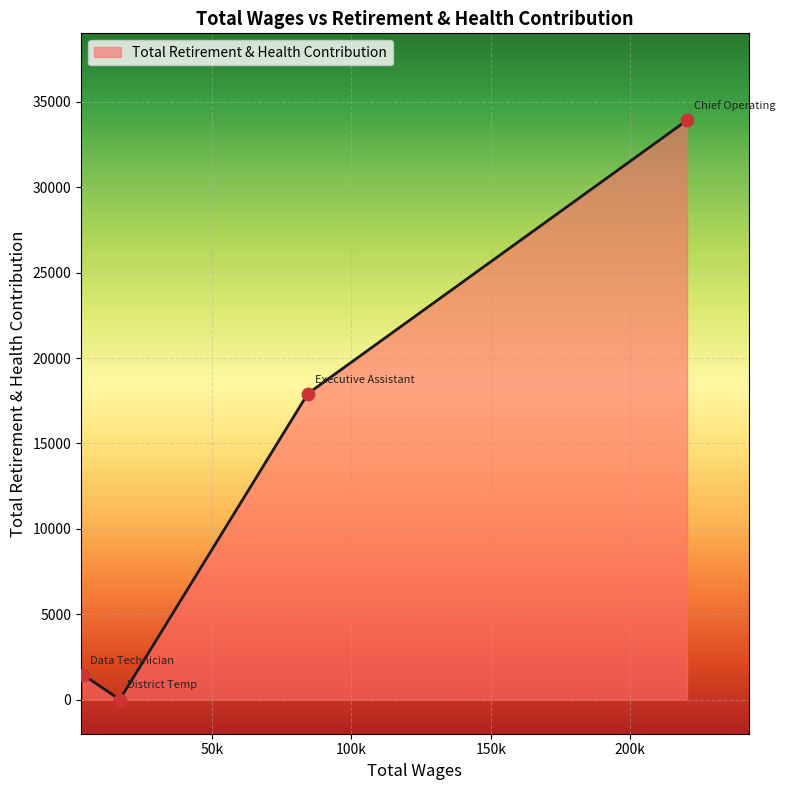

What is the maximum value shown in the chart?

33924